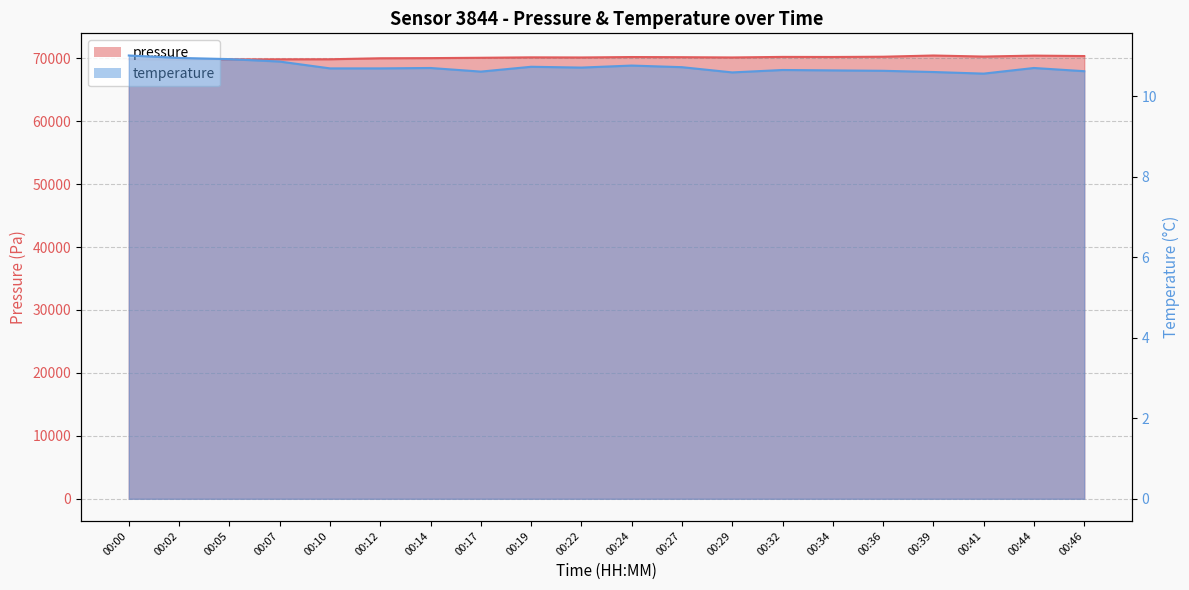

What is the value of the temperature point at the 5th from the left?

10.7